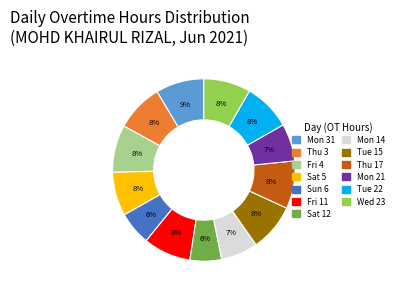

To the nearest percent, what is the average slice percentage?

8%